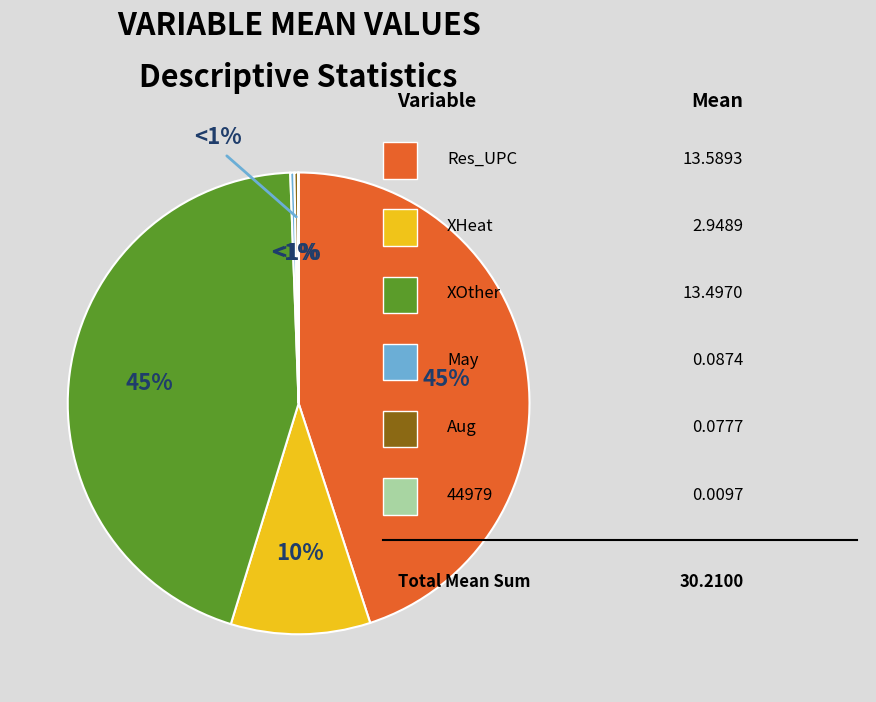

What is the total percentage of Res_UPC and XHeat?

54.7%